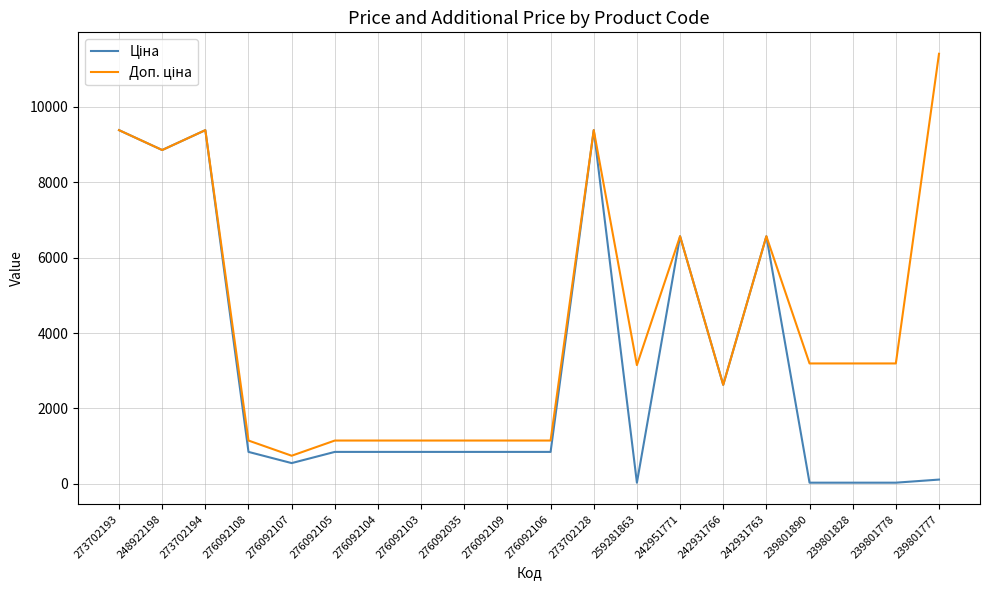

What is the total value across all series at 276092106?

1998.2